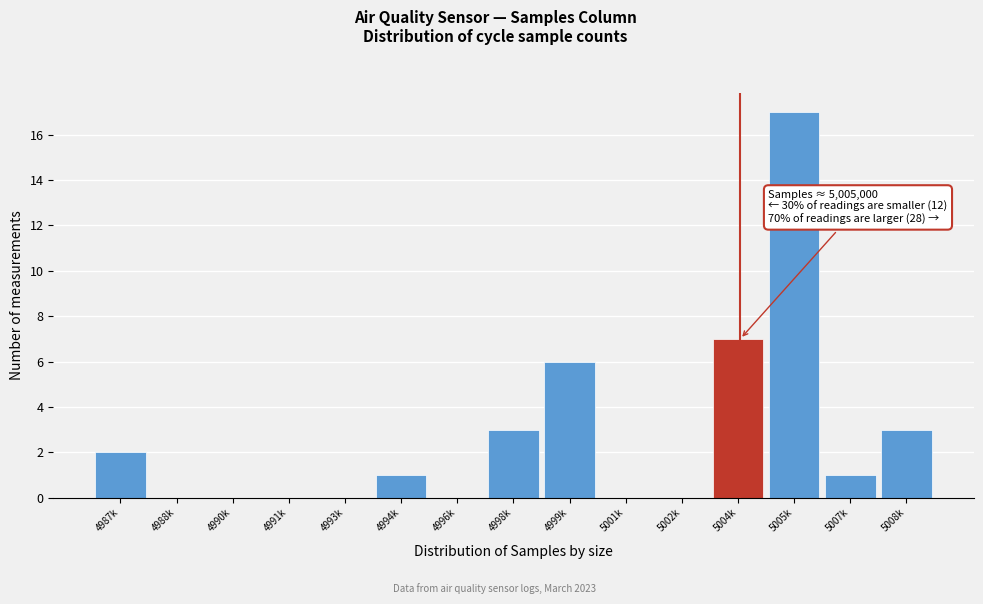

Reading left to right, transcribe all the data shown in this chart.

4987k=2	4988k=0	4990k=0	4991k=0	4993k=0	4994k=1	4996k=0	4998k=3	4999k=6	5001k=0	5002k=0	5004k=7	5005k=17	5007k=1	5008k=3